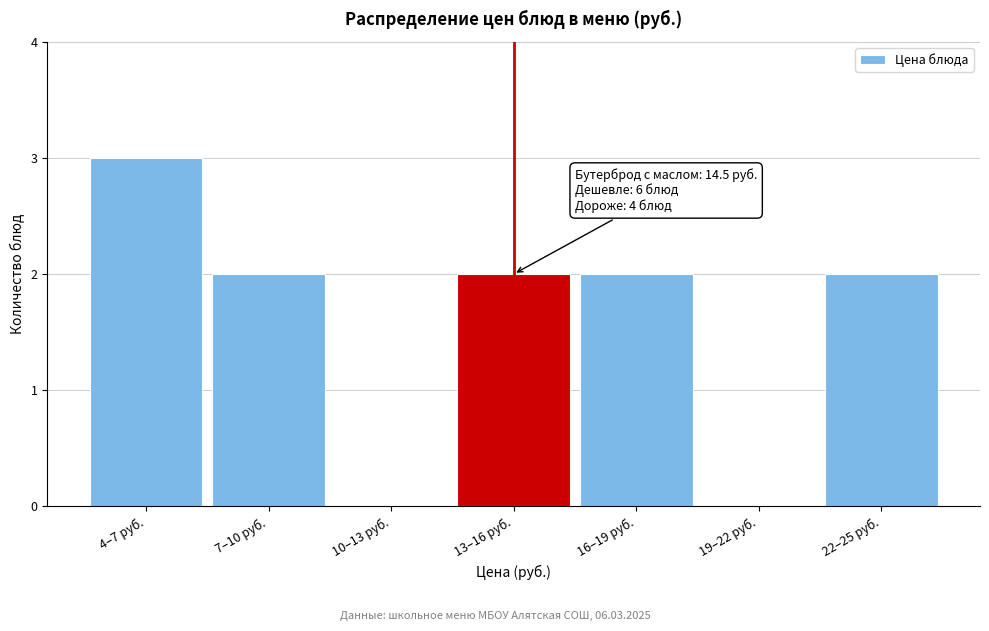

Reading left to right, transcribe all the data shown in this chart.

4–7 руб.=3	7–10 руб.=2	10–13 руб.=0	13–16 руб.=2	16–19 руб.=2	19–22 руб.=0	22–25 руб.=2